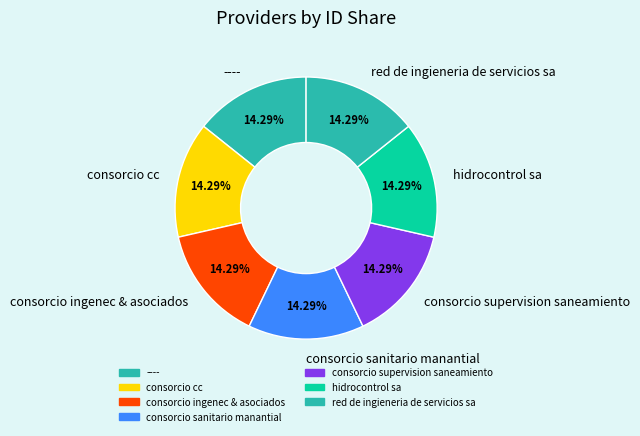

How many slices are in this pie chart?

7